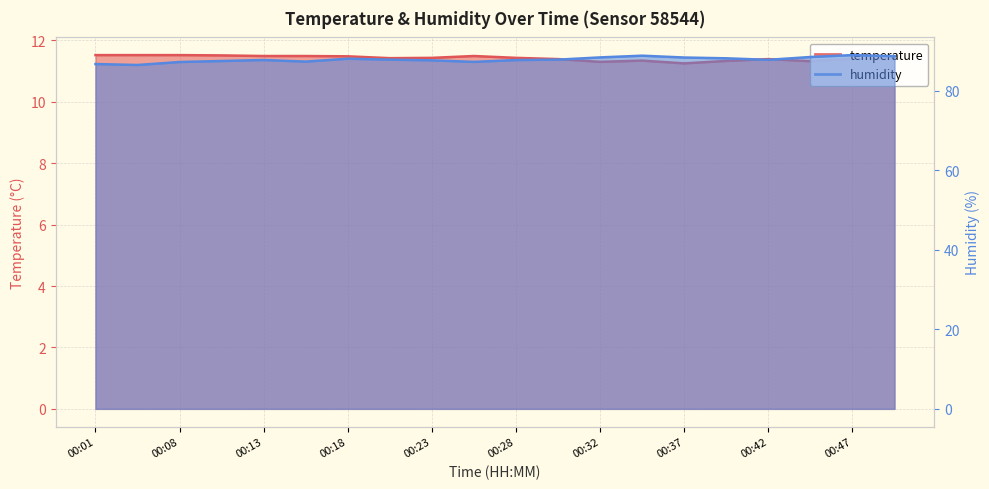

What is the sum of the humidity values at 00:42 and 00:30?

175.7